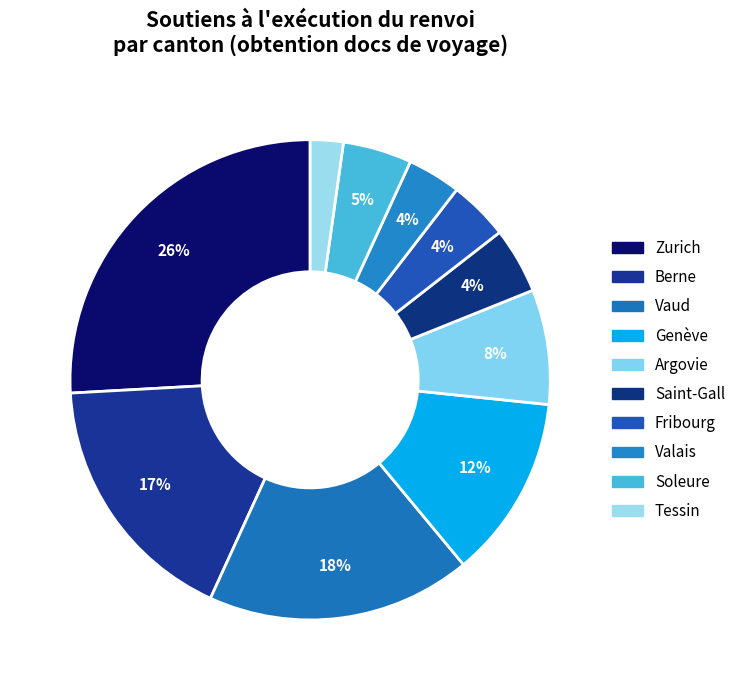

Is there a majority slice in this chart?

No